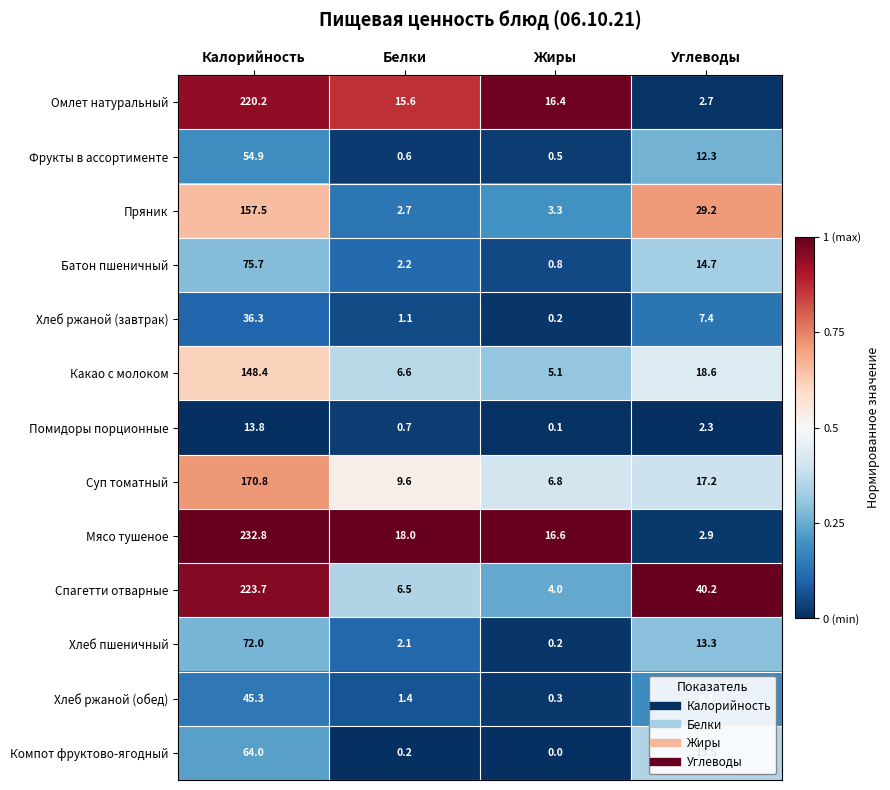

The value of Компот фруктово-ягодный at Калорийность is 35.9. True or false?

False